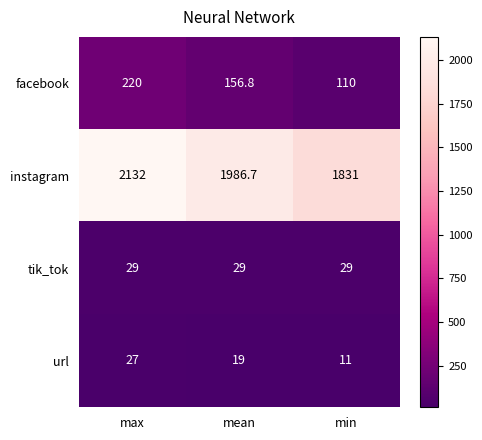

Read the facebook value at min.

110.0